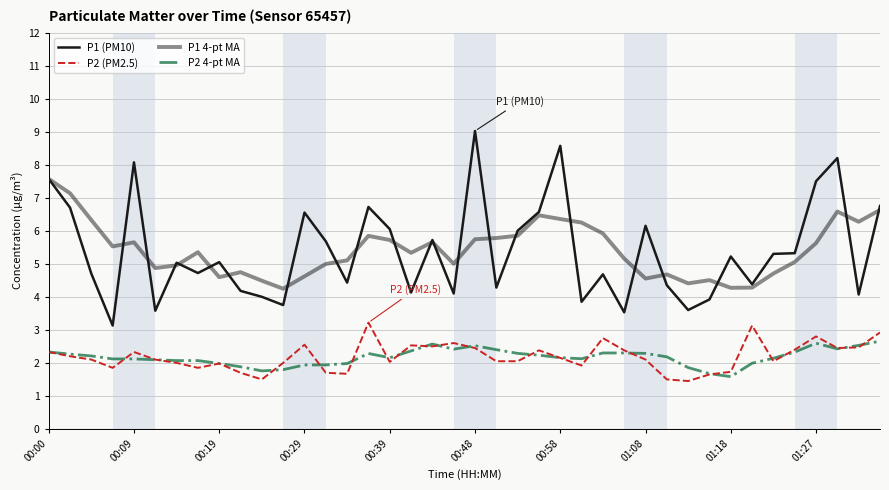

How many lines are shown in the chart?

4